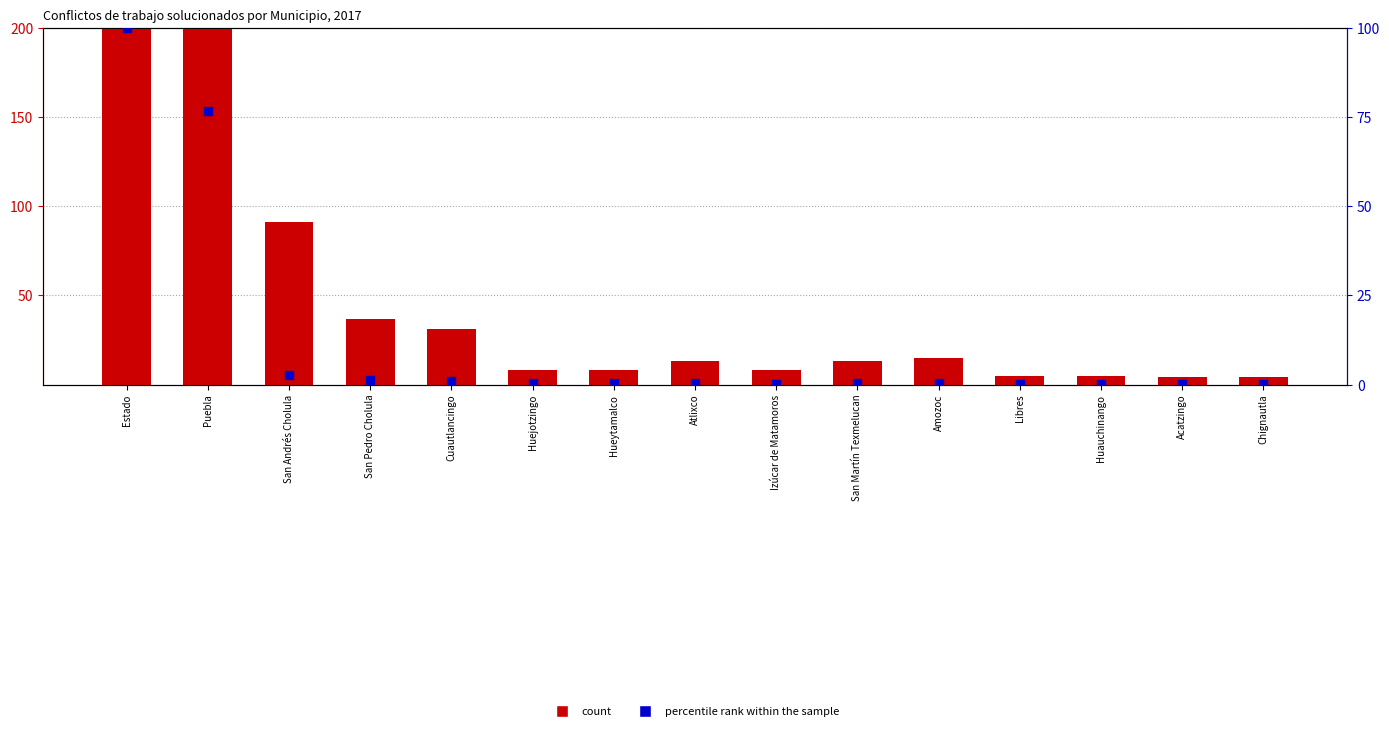

Which series reaches the maximum Y coordinate?

count